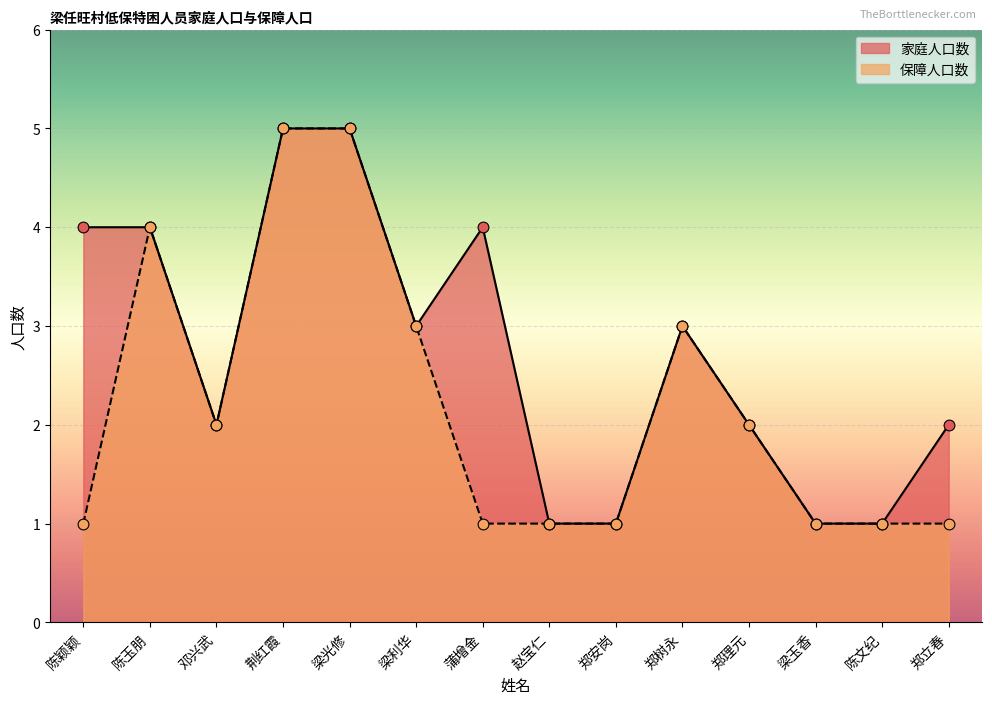

What is the total value across all series at 邓兴武?

4